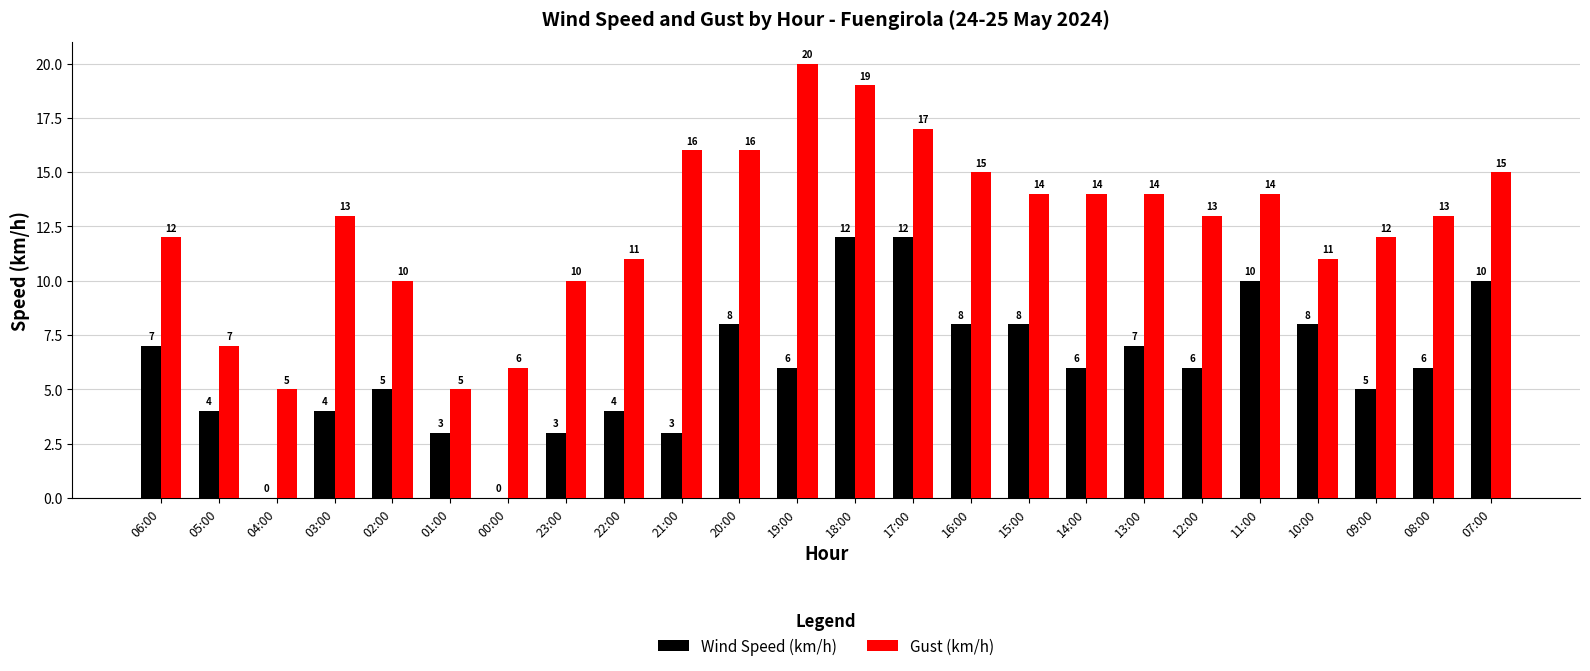

What are all the series names shown in the legend?

Wind Speed (km/h), Gust (km/h)